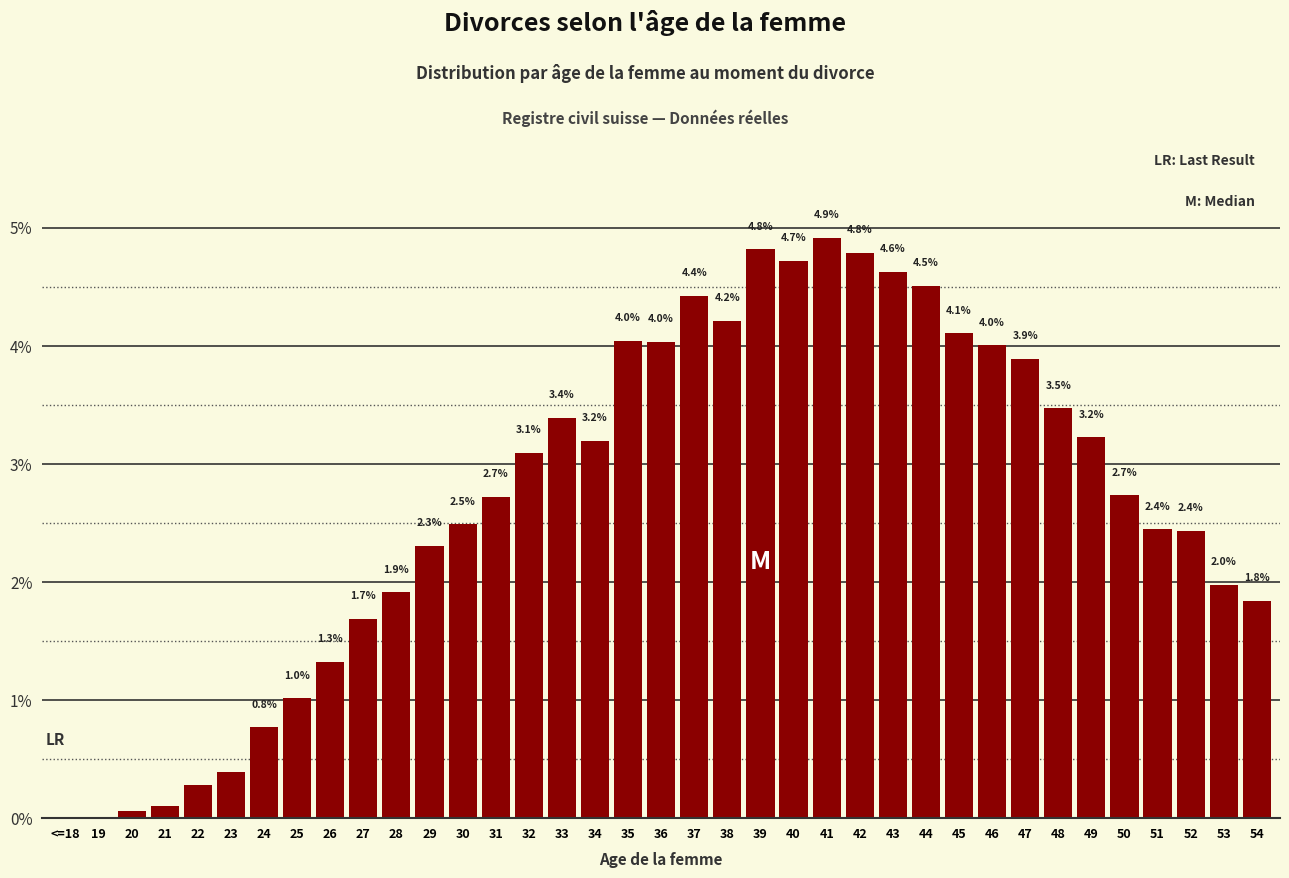

Which category has the highest value across all series?

41